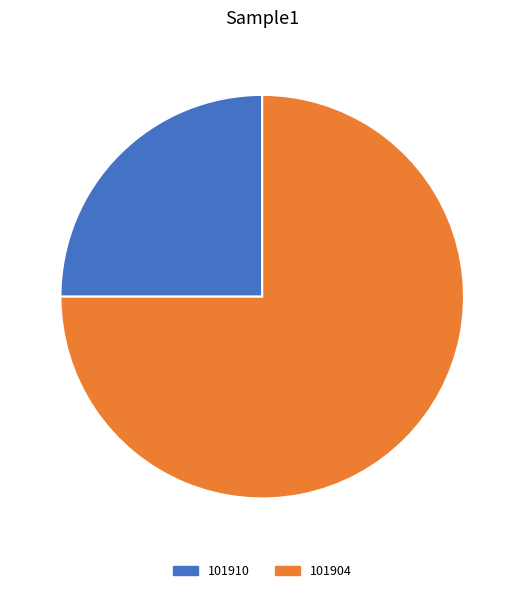

Does 101910 represent more than half of the total?

No